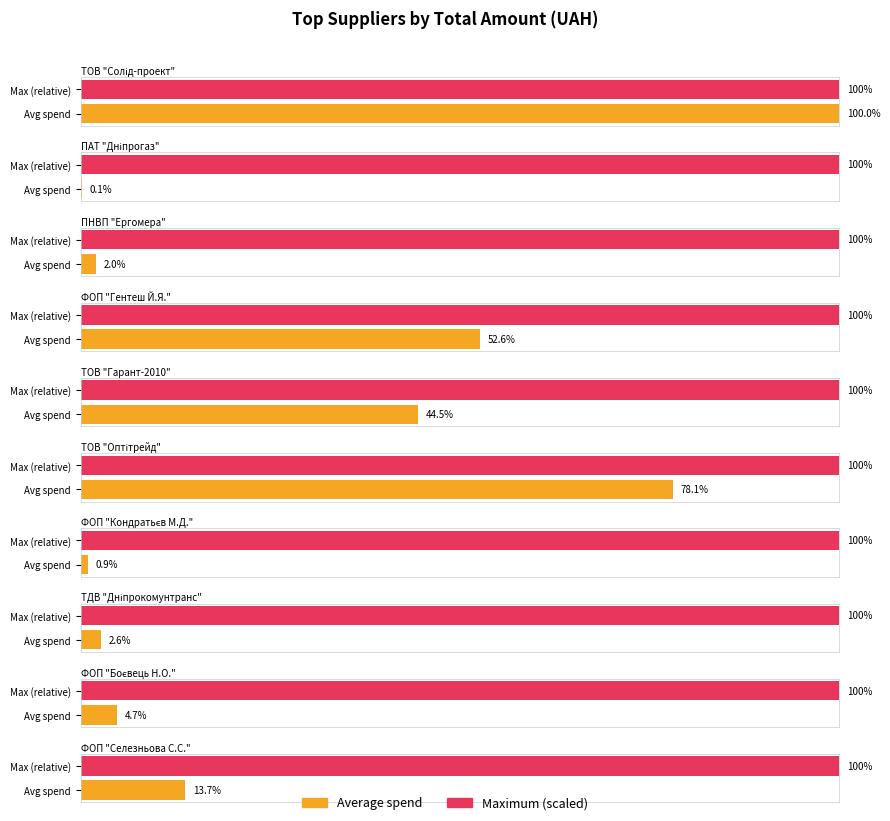

True or false: the data shows 5849.5 at ФОП "Боєвець Н.О.".

False